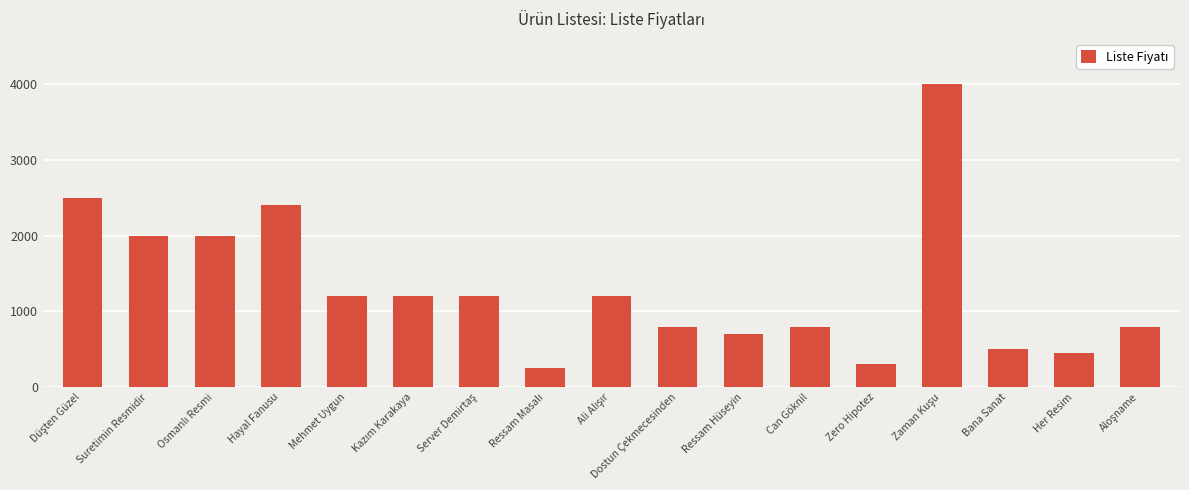

What is the difference between the second highest and second lowest values?

2200